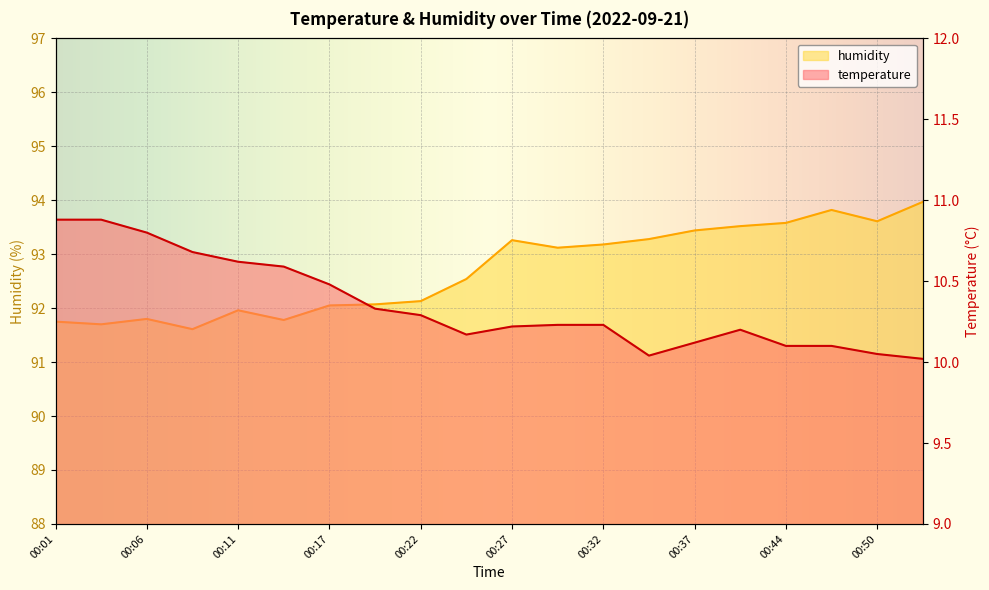

What is the average value of the temperature series?

10.4